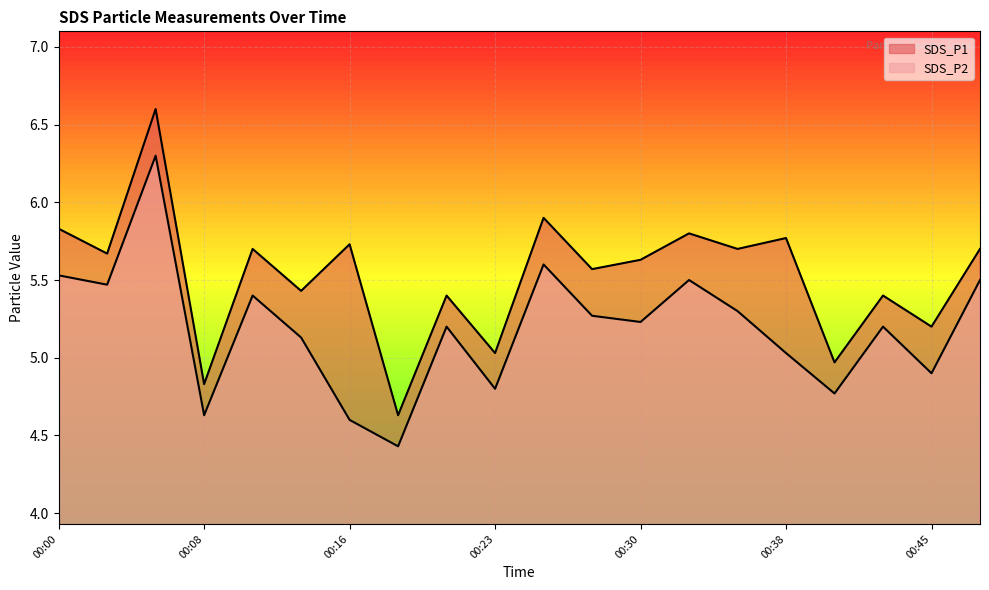

What is the difference between the highest and lowest values at 00:18?

0.2